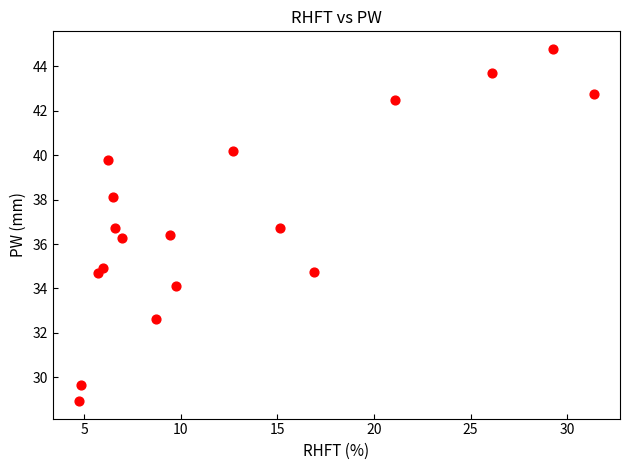

What is the range of Y values (max minus min)?

15.9